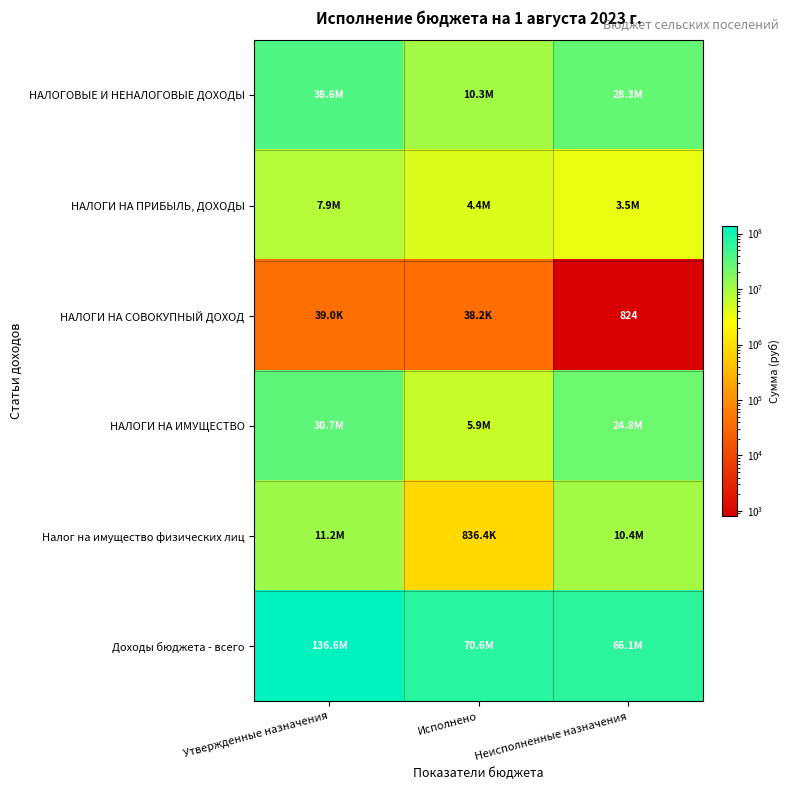

What is the sum of the НАЛОГОВЫЕ И НЕНАЛОГОВЫЕ ДОХОДЫ values at Исполнено and Неисполненные назначения?

38639000.0